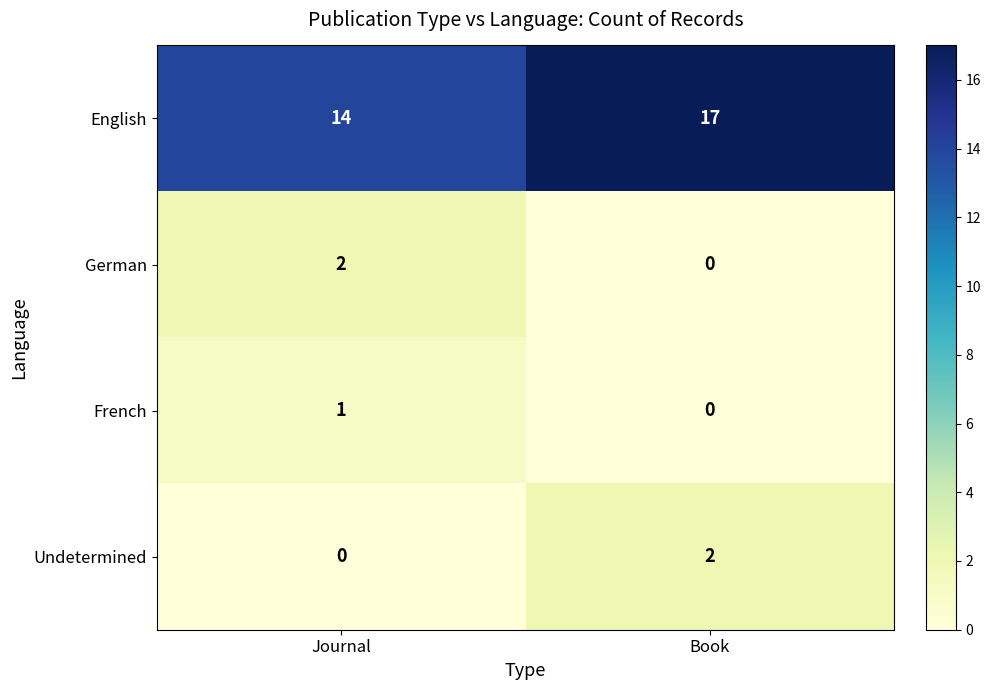

What is the maximum value shown in the chart?

17